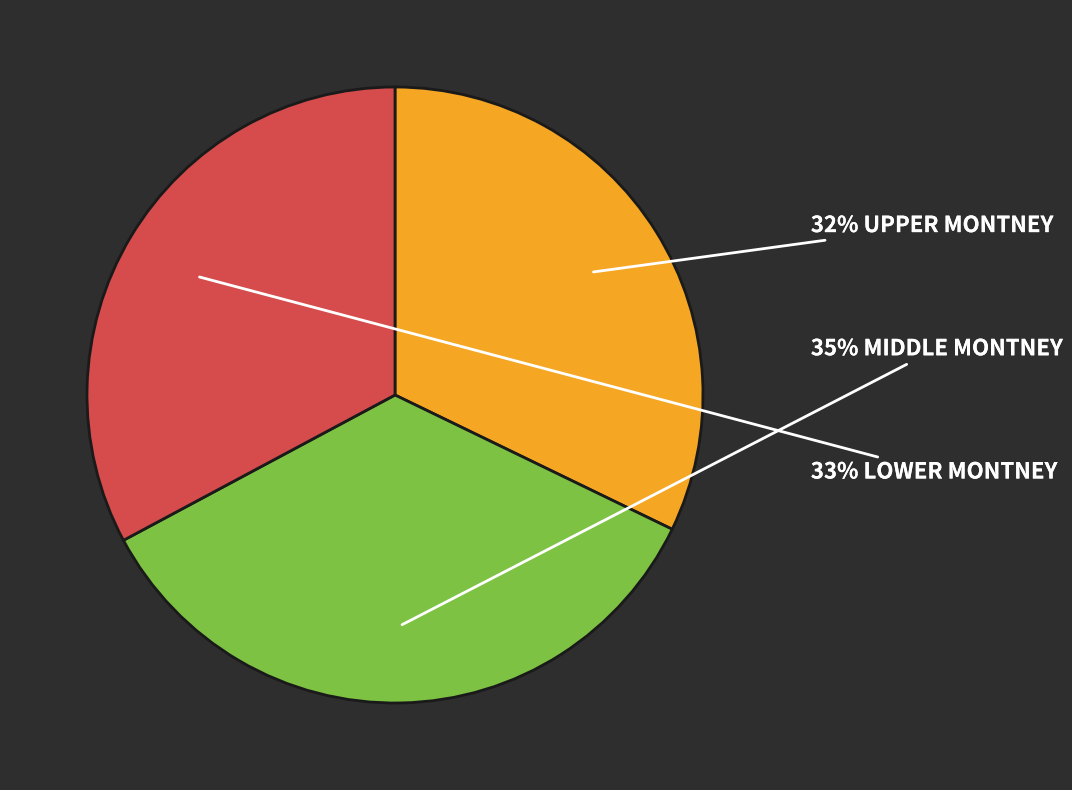

To the nearest percent, what is the difference between the largest and smallest slice percentages?

3%